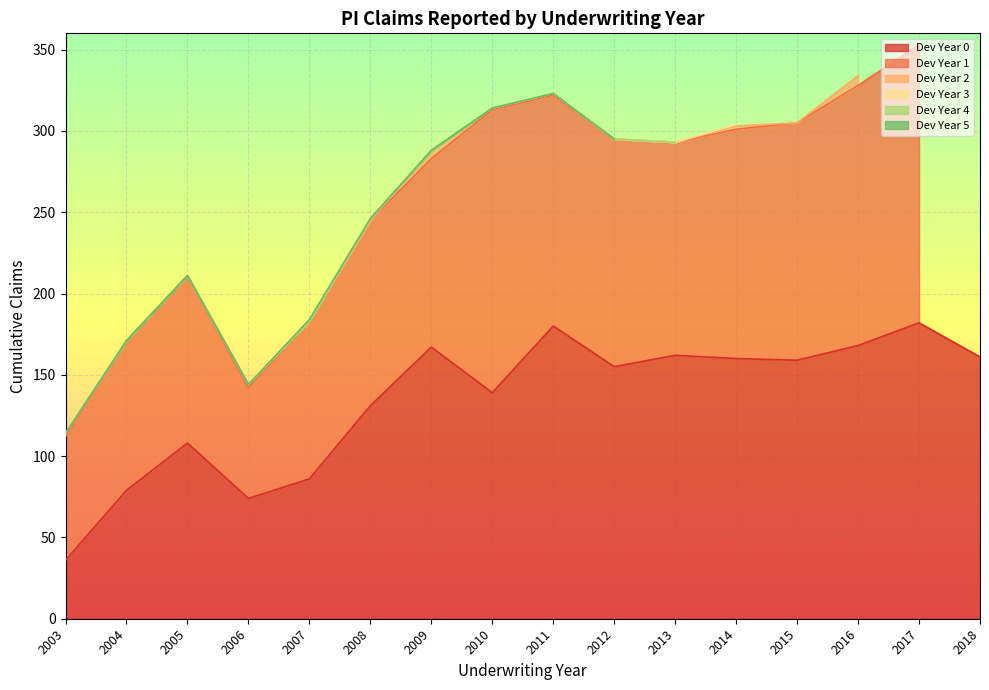

Where is the first local minimum for Dev Year 1?

2006